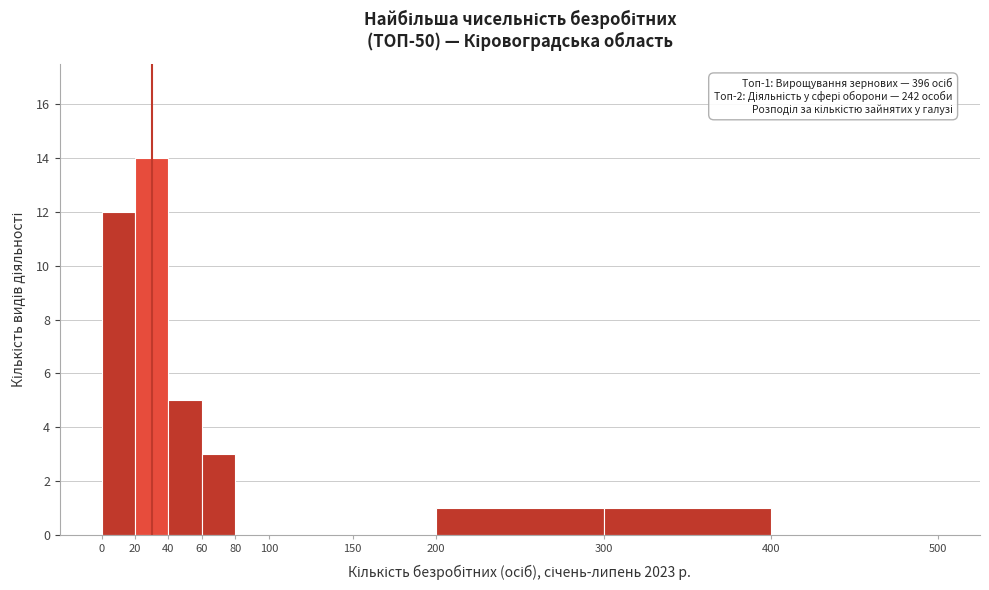

Over which range of the x-axis is the bar tallest?

20 to 40